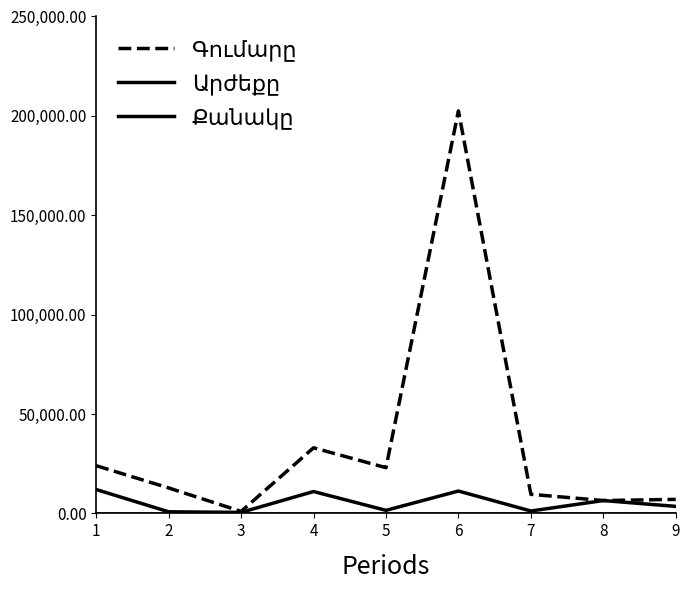

True or false: Քանակը and Գումարը cross at least once.

False